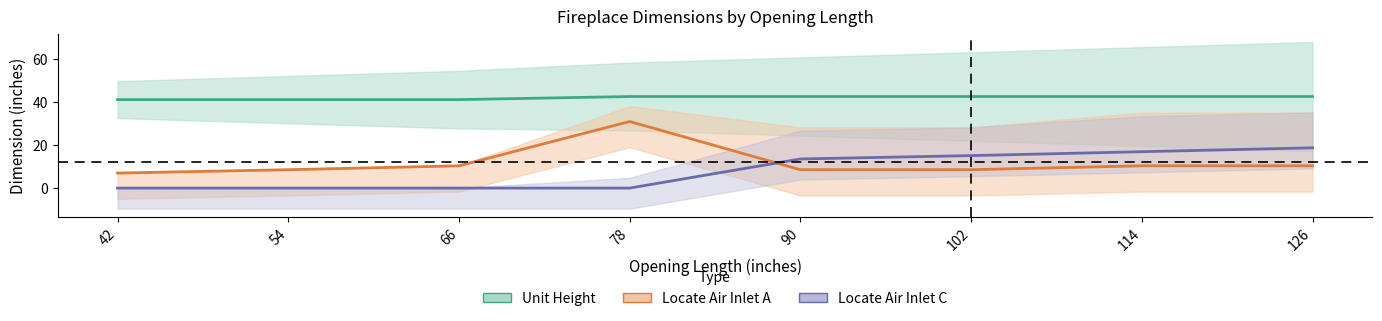

Reading left to right, extract all data points from this chart.

Unit Height: 42=41.2	54=41.2	66=41.2	78=42.6	90=42.6	102=42.6	114=42.6	126=42.6
Locate Air Inlet A: 42=7.0	54=8.6	66=10.4	78=31.0	90=8.6	102=8.6	114=10.4	126=10.4
Locate Air Inlet C: 42=0.0	54=0.0	66=0.0	78=0.0	90=13.6	102=15.1	114=16.9	126=18.8